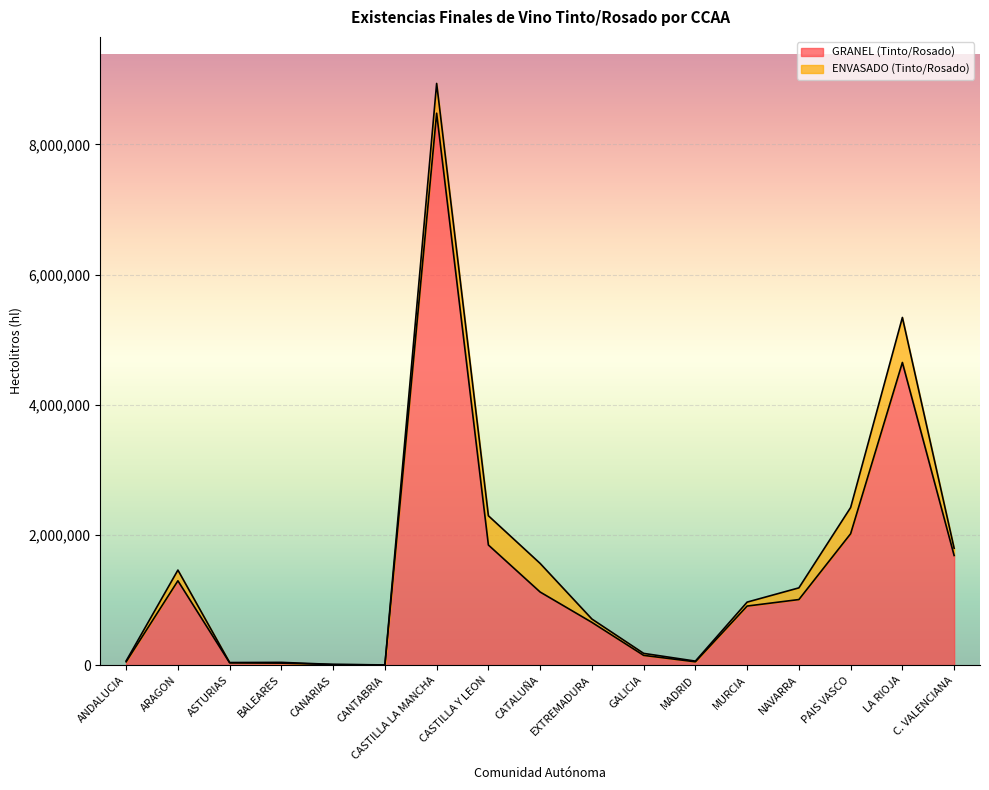

What is the change in value from CASTILLA LA MANCHA to CATALUÑA?

-7354880